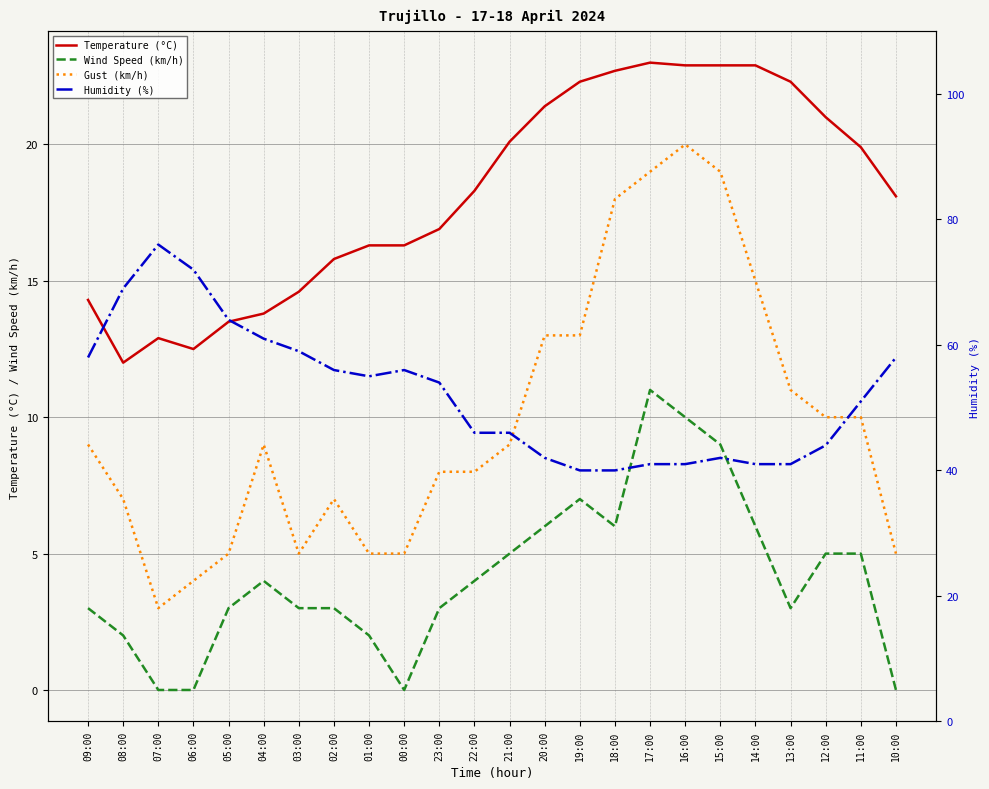

Reading left to right, extract all data points from this chart.

Temperature (°C): 09:00=14.3	08:00=12.0	07:00=12.9	06:00=12.5	05:00=13.5	04:00=13.8	03:00=14.6	02:00=15.8	01:00=16.3	00:00=16.3	23:00=16.9	22:00=18.3	21:00=20.1	20:00=21.4	19:00=22.3	18:00=22.7	17:00=23.0	16:00=22.9	15:00=22.9	14:00=22.9	13:00=22.3	12:00=21.0	11:00=19.9	10:00=18.1
Wind Speed (km/h): 09:00=3.0	08:00=2.0	07:00=0.0	06:00=0.0	05:00=3.0	04:00=4.0	03:00=3.0	02:00=3.0	01:00=2.0	00:00=0.0	23:00=3.0	22:00=4.0	21:00=5.0	20:00=6.0	19:00=7.0	18:00=6.0	17:00=11.0	16:00=10.0	15:00=9.0	14:00=6.0	13:00=3.0	12:00=5.0	11:00=5.0	10:00=0.0
Gust (km/h): 09:00=9.0	08:00=7.0	07:00=3.0	06:00=4.0	05:00=5.0	04:00=9.0	03:00=5.0	02:00=7.0	01:00=5.0	00:00=5.0	23:00=8.0	22:00=8.0	21:00=9.0	20:00=13.0	19:00=13.0	18:00=18.0	17:00=19.0	16:00=20.0	15:00=19.0	14:00=15.0	13:00=11.0	12:00=10.0	11:00=10.0	10:00=5.0
Humidity (%): 09:00=58.0	08:00=69.0	07:00=76.0	06:00=72.0	05:00=64.0	04:00=61.0	03:00=59.0	02:00=56.0	01:00=55.0	00:00=56.0	23:00=54.0	22:00=46.0	21:00=46.0	20:00=42.0	19:00=40.0	18:00=40.0	17:00=41.0	16:00=41.0	15:00=42.0	14:00=41.0	13:00=41.0	12:00=44.0	11:00=51.0	10:00=58.0